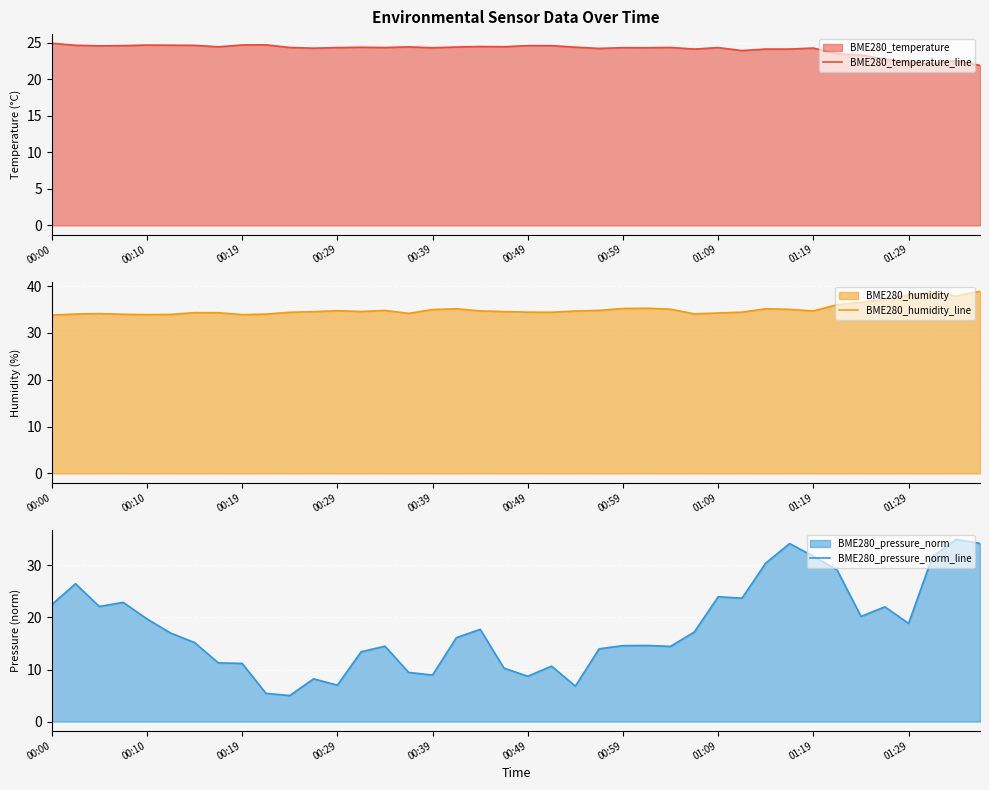

How many lines are shown in the chart?

3